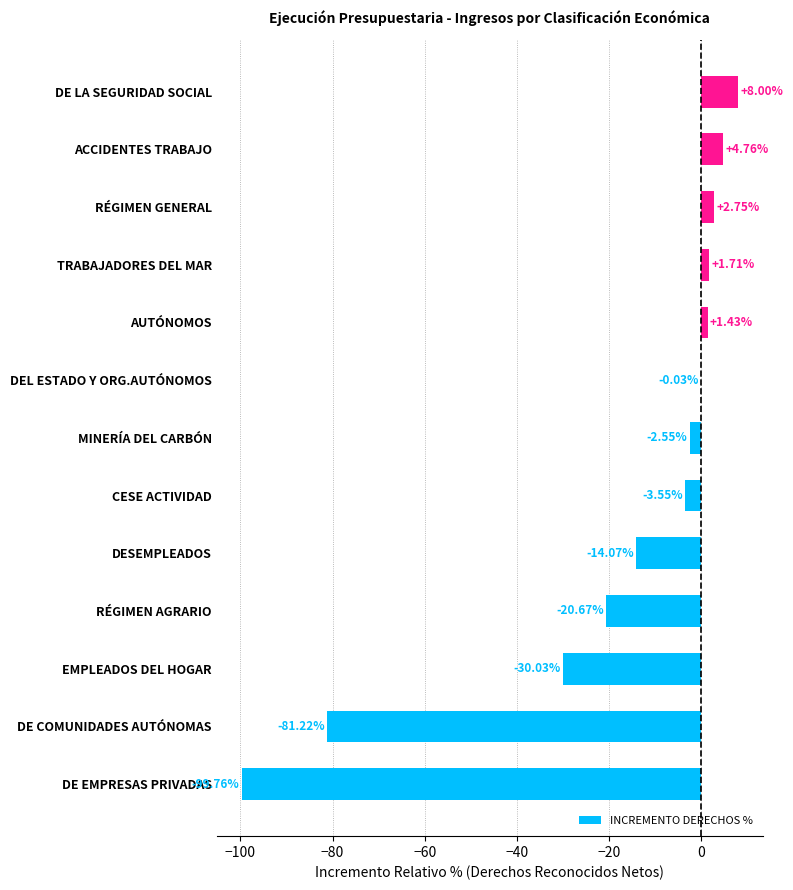

What is the sum of all values?

-233.2